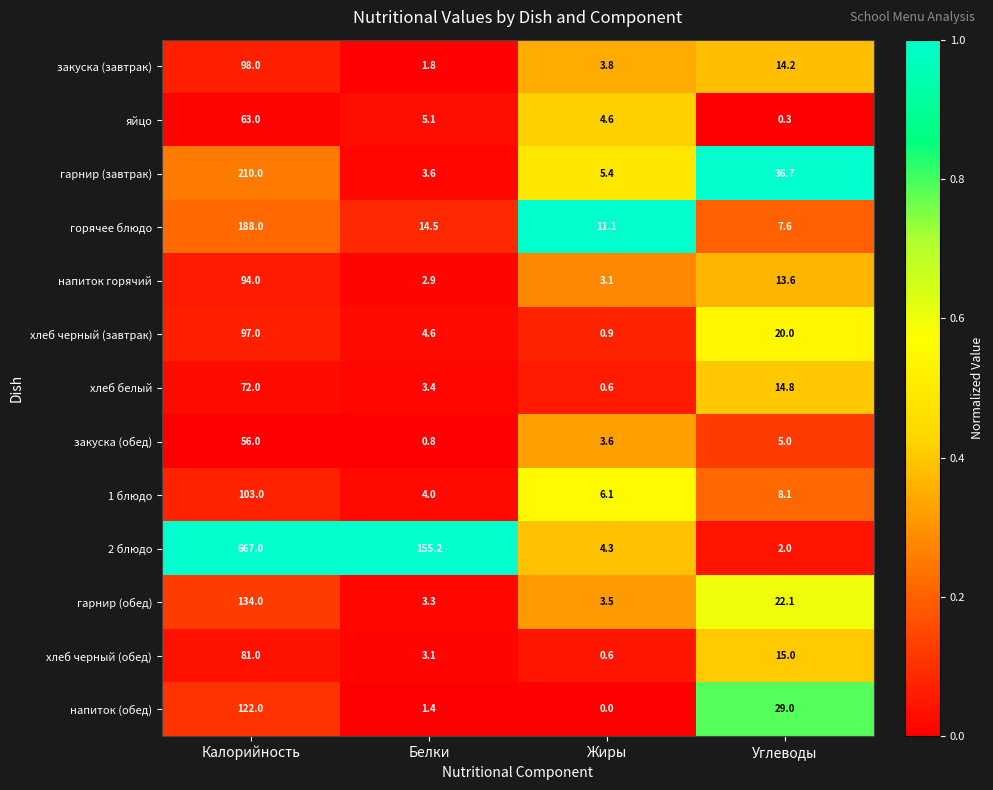

At which label does горячее блюдо reach its minimum?

Углеводы